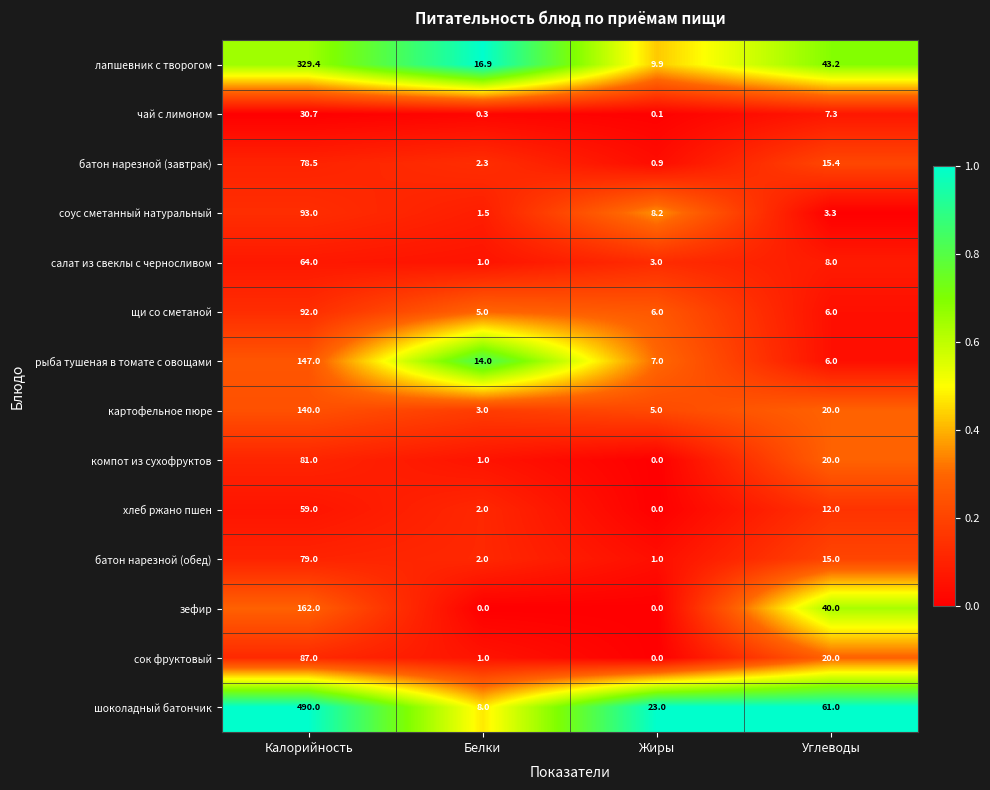

Rank the series by their maximum value, from highest to lowest.

шоколадный батончик, лапшевник с творогом, зефир, рыба тушеная в томате с овощами, картофельное пюре, соус сметанный натуральный, щи со сметаной, сок фруктовый, компот из сухофруктов, батон нарезной (обед), батон нарезной (завтрак), салат из свеклы с черносливом, хлеб ржано пшен, чай с лимоном